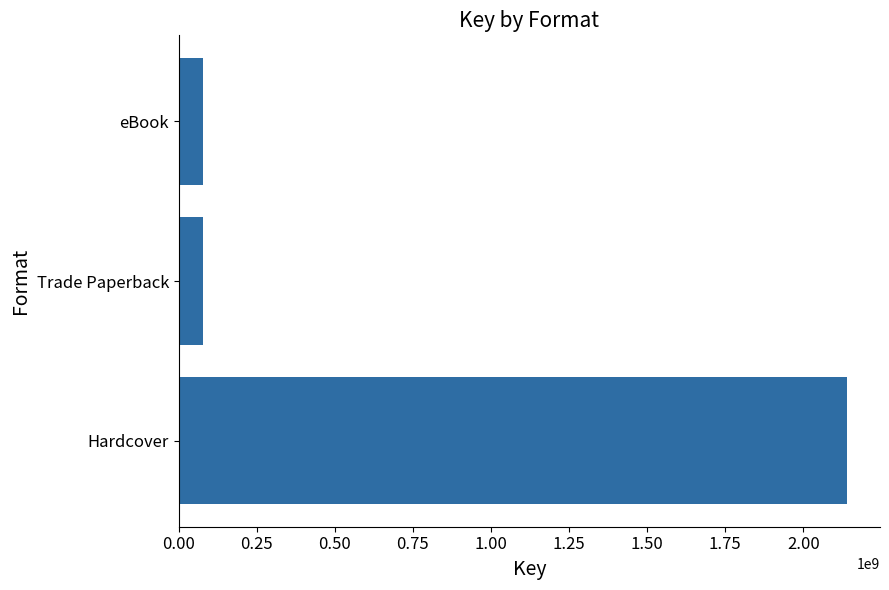

The chart shows a value of 3695134461 at Hardcover. True or false?

False